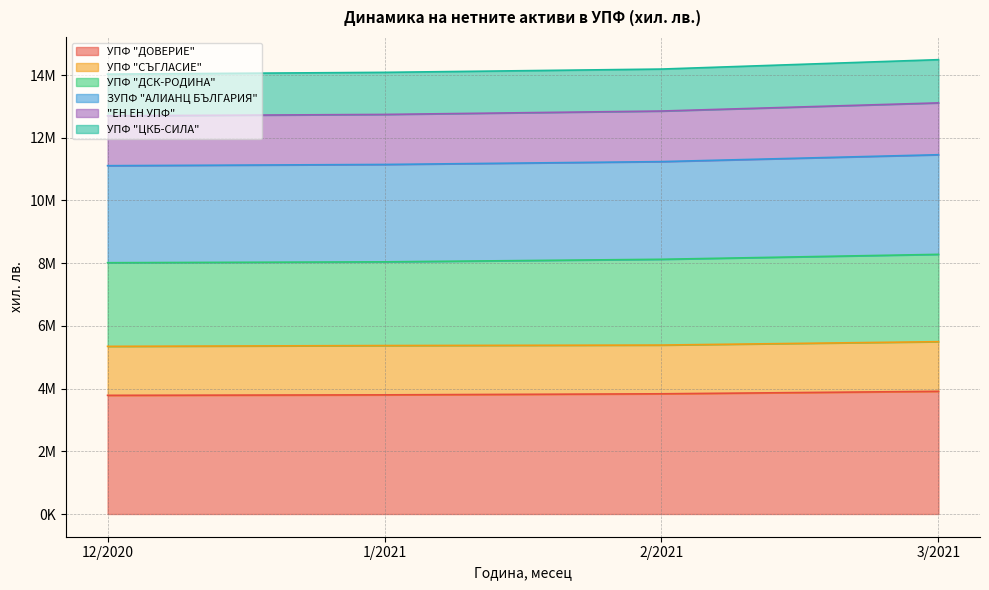

How many "ЕН ЕН УПФ" values are between 12742984 and 13111265?

3